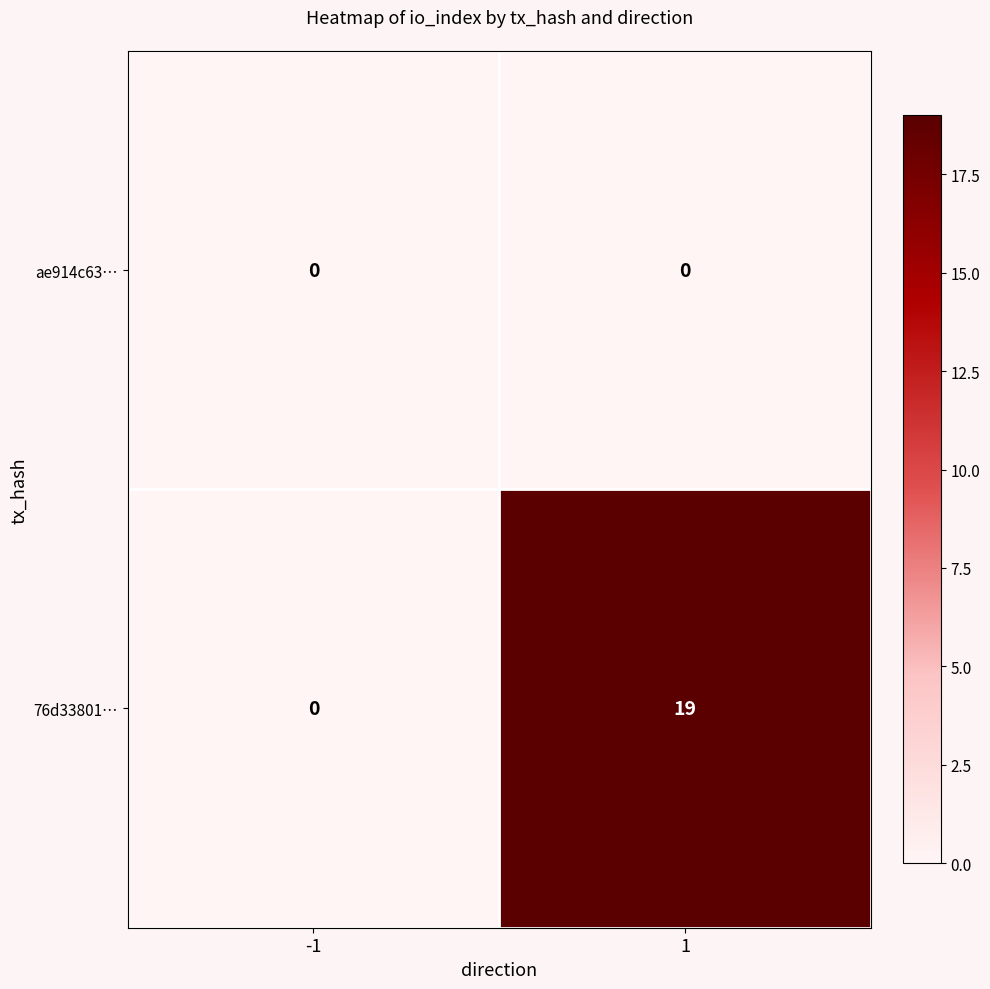

Which series has the largest total across all categories?

76d33801…